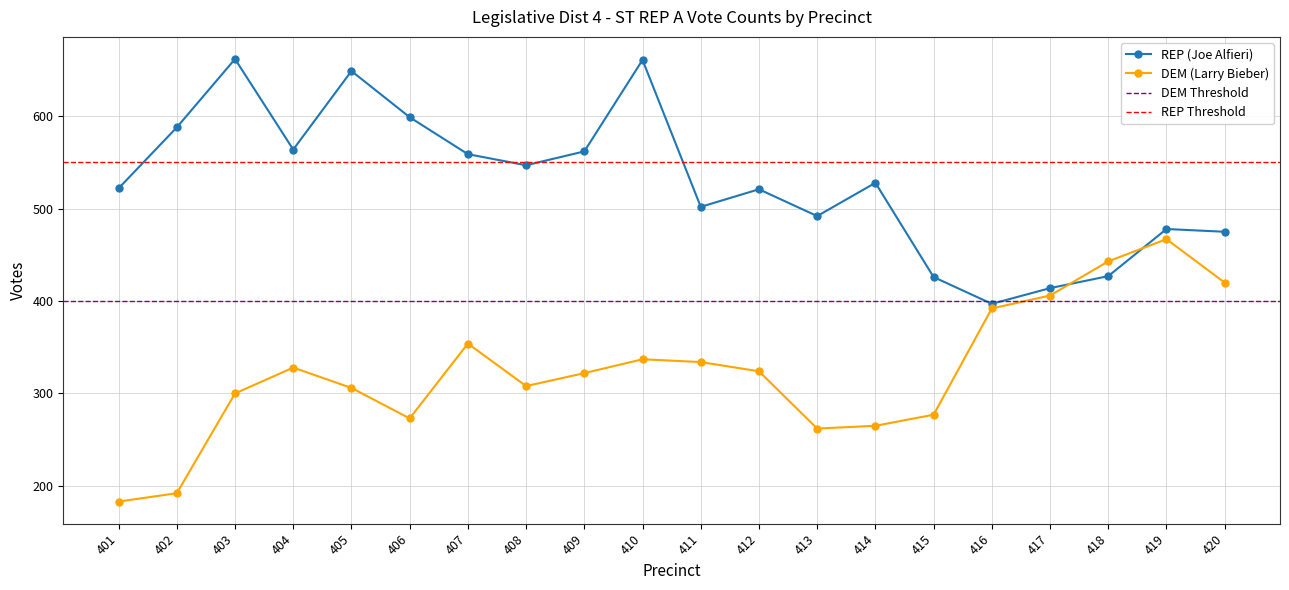

Reading left to right, extract all data points from this chart.

REP (Joe Alfieri): 401=522	402=588	403=662	404=564	405=649	406=599	407=559	408=547	409=562	410=661	411=502	412=521	413=492	414=528	415=426	416=397	417=414	418=427	419=478	420=475
DEM (Larry Bieber): 401=183	402=192	403=300	404=328	405=306	406=273	407=354	408=308	409=322	410=337	411=334	412=324	413=262	414=265	415=277	416=392	417=406	418=443	419=467	420=420